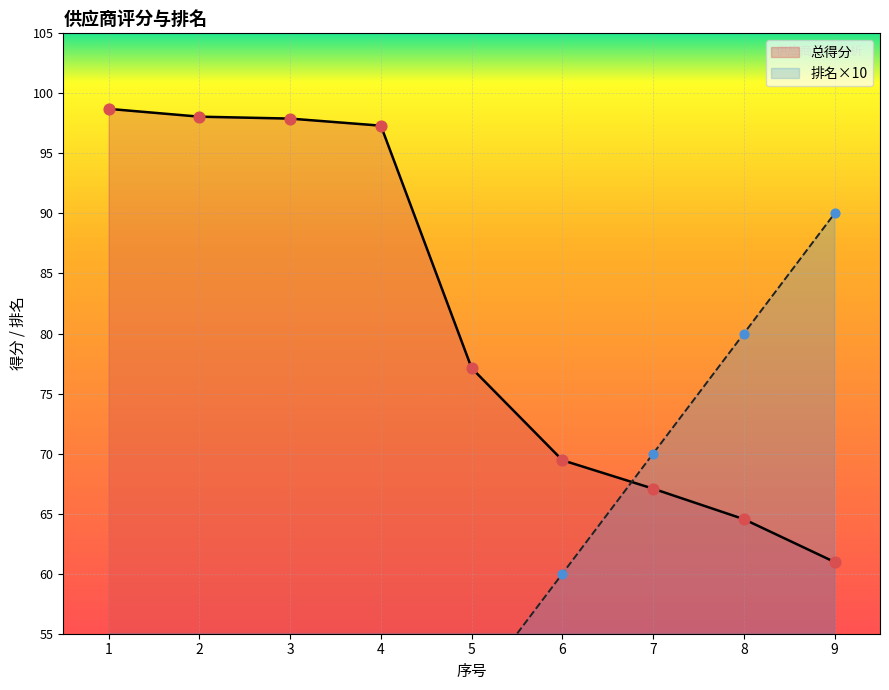

Which series reaches the minimum Y coordinate?

排名